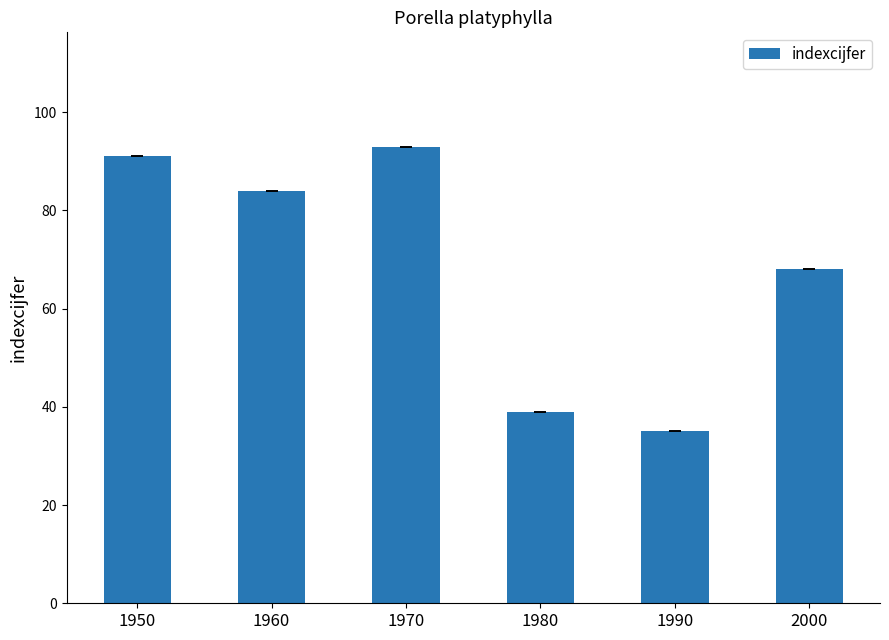

Reading left to right, transcribe all the data shown in this chart.

1950=91	1960=84	1970=93	1980=39	1990=35	2000=68